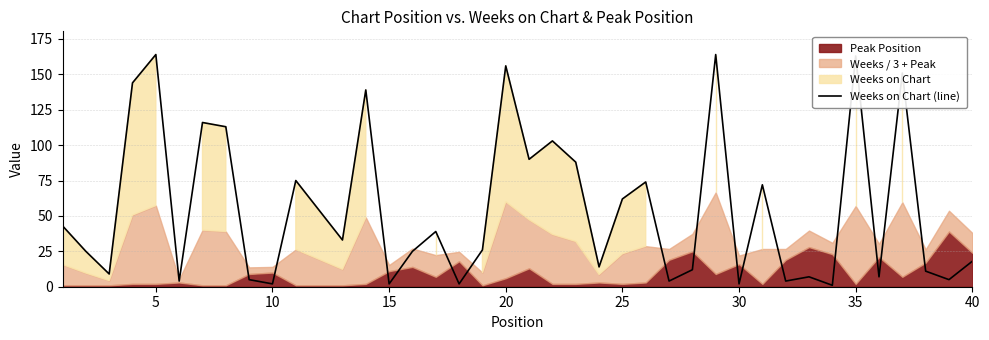

How many lines are shown in the chart?

1